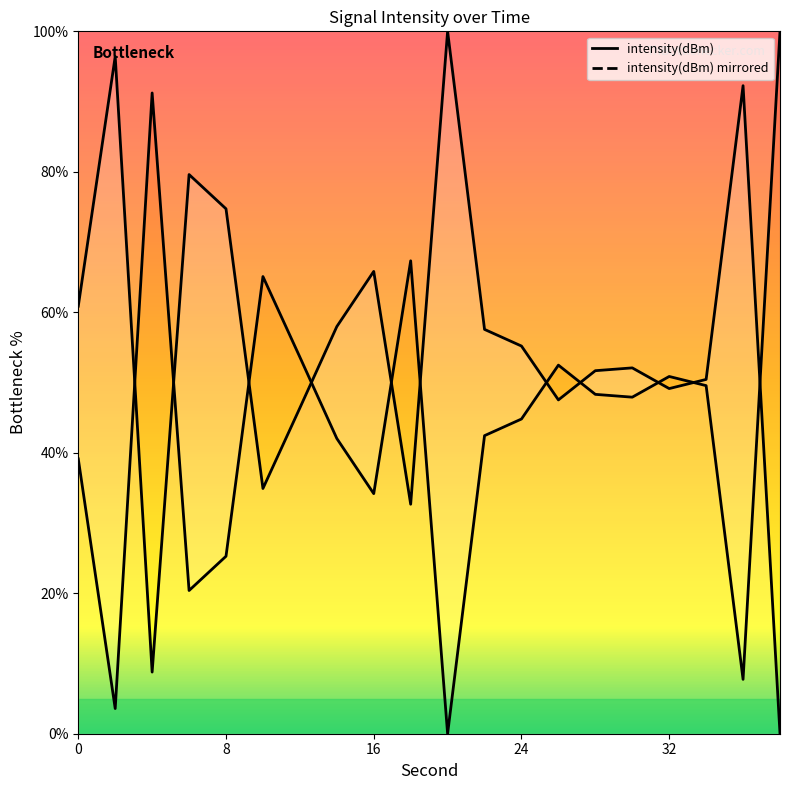

What value does the data have at 18?

32.7